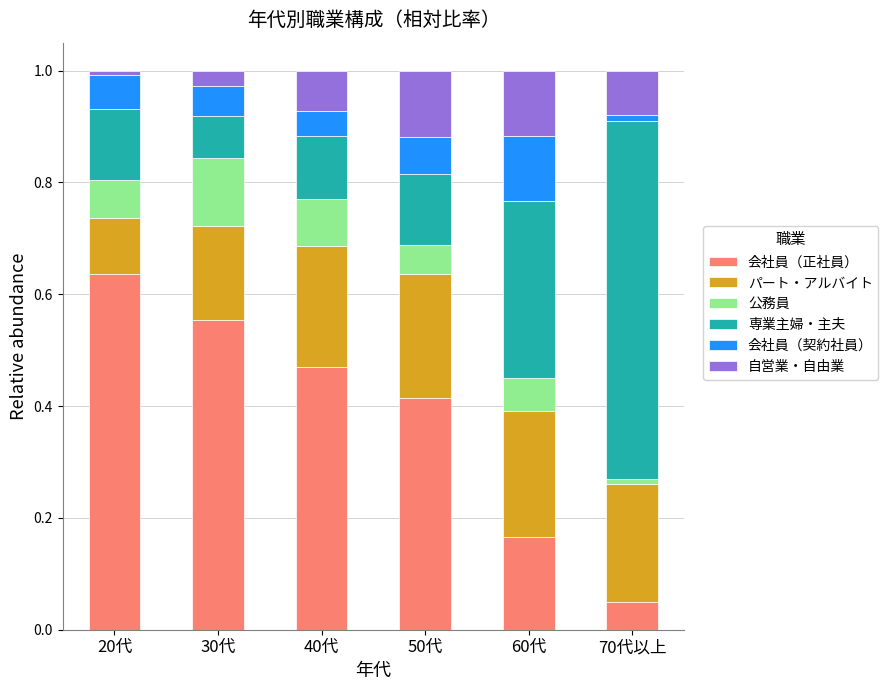

Rank the categories by 会社員（正社員） value from highest to lowest.

20代, 30代, 40代, 50代, 60代, 70代以上